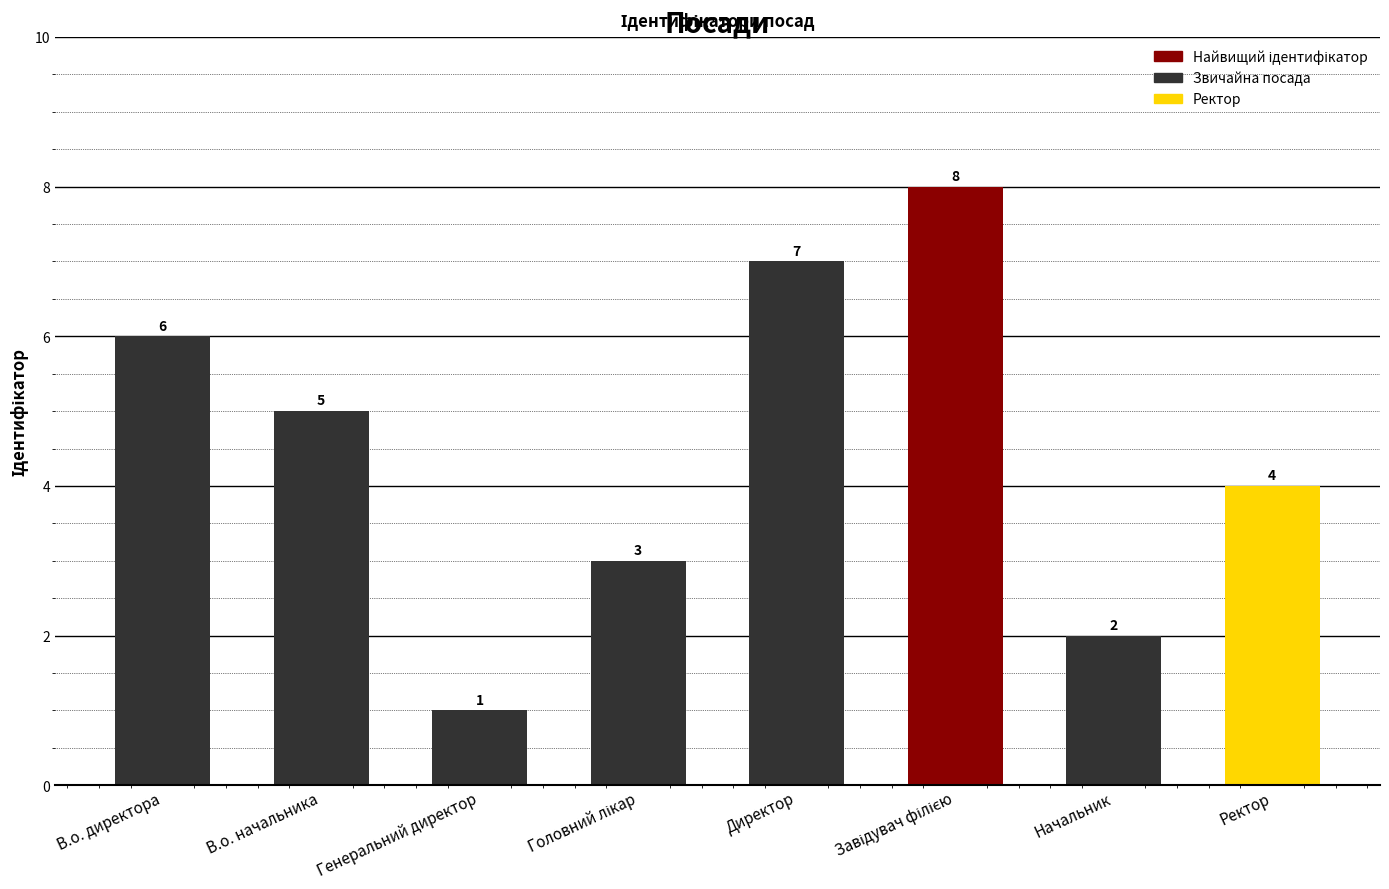

What is the value of the 7th bar from the left?

2